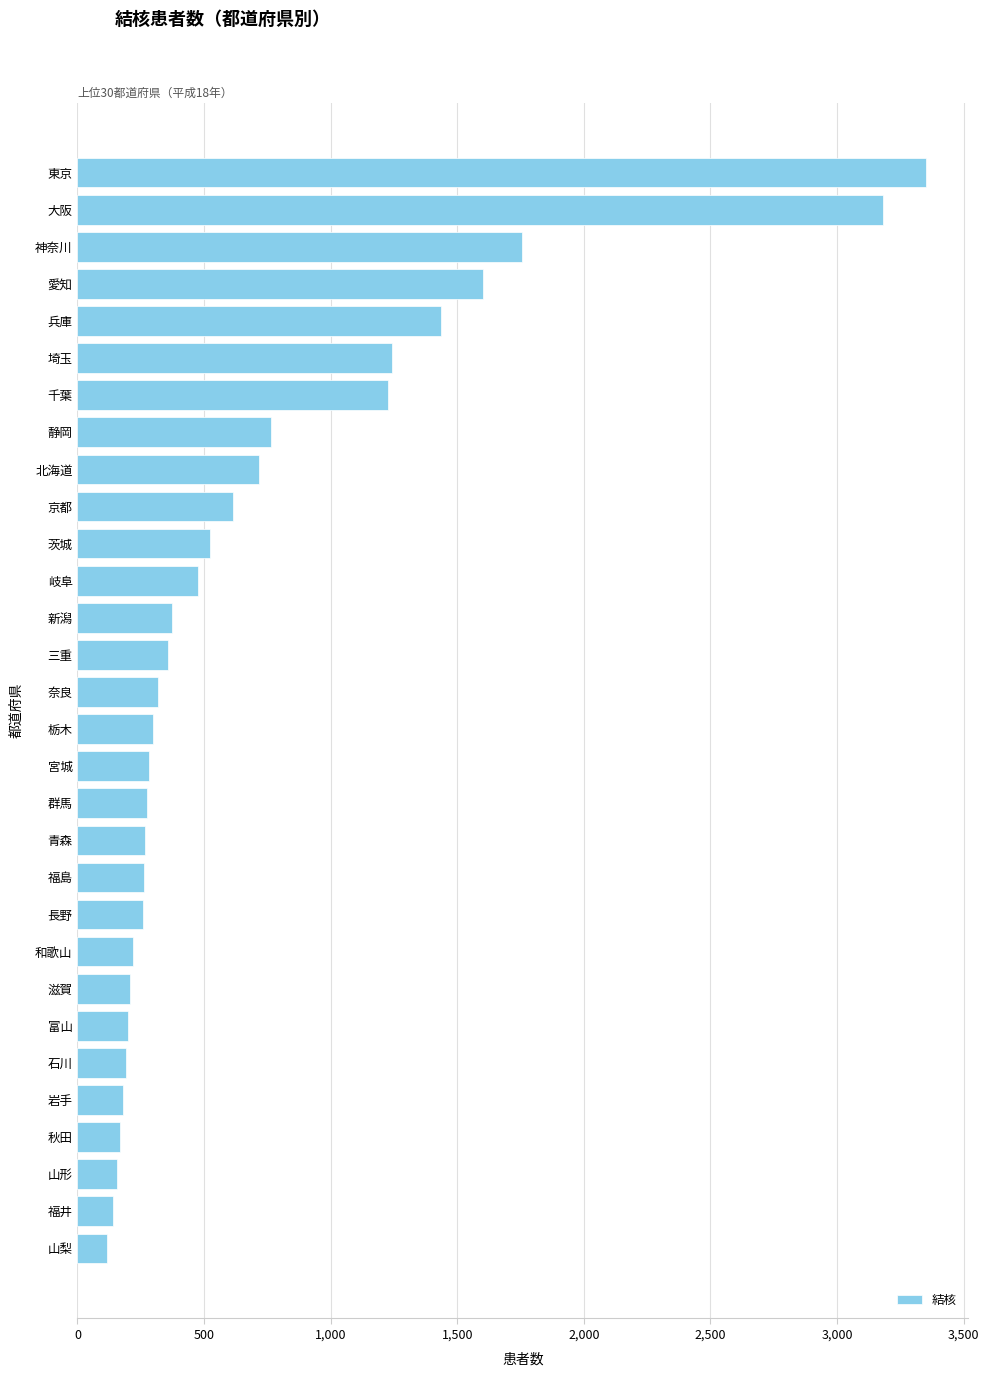

How many bars are there in total?

30